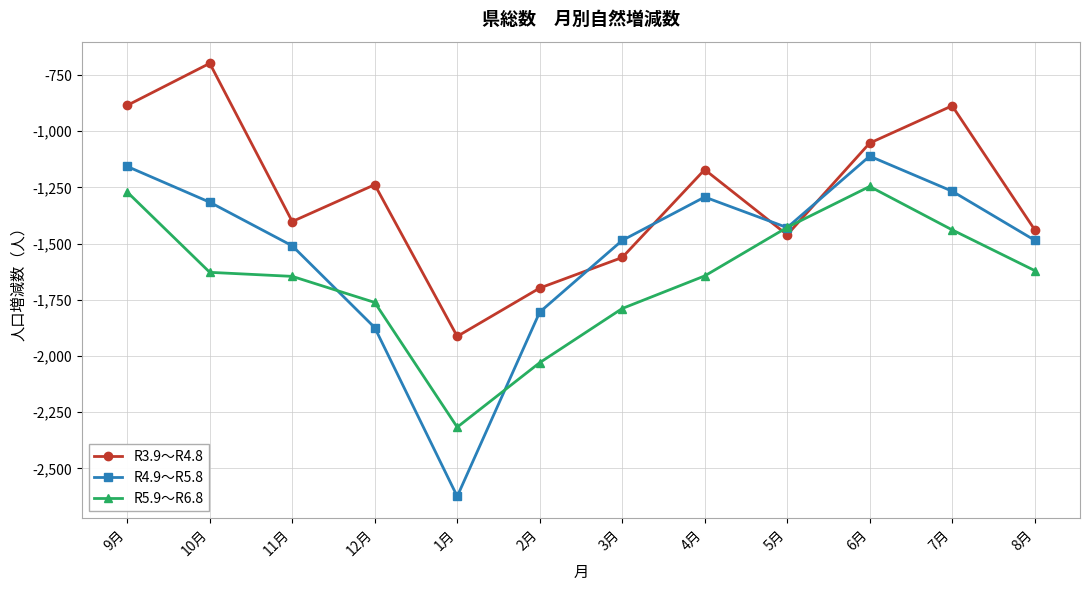

What is the difference between the highest and lowest values at 3月?

303